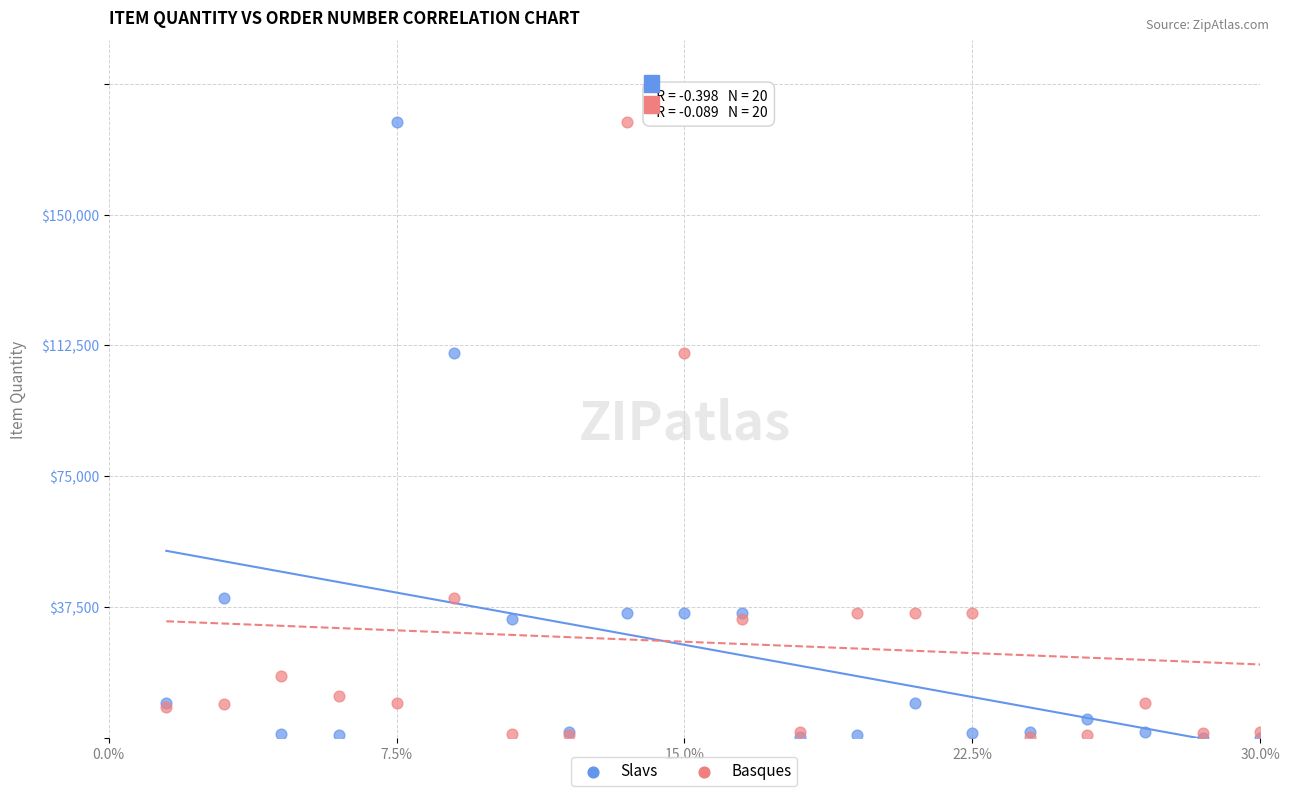

What are all the series names shown in the legend?

Slavs, Basques